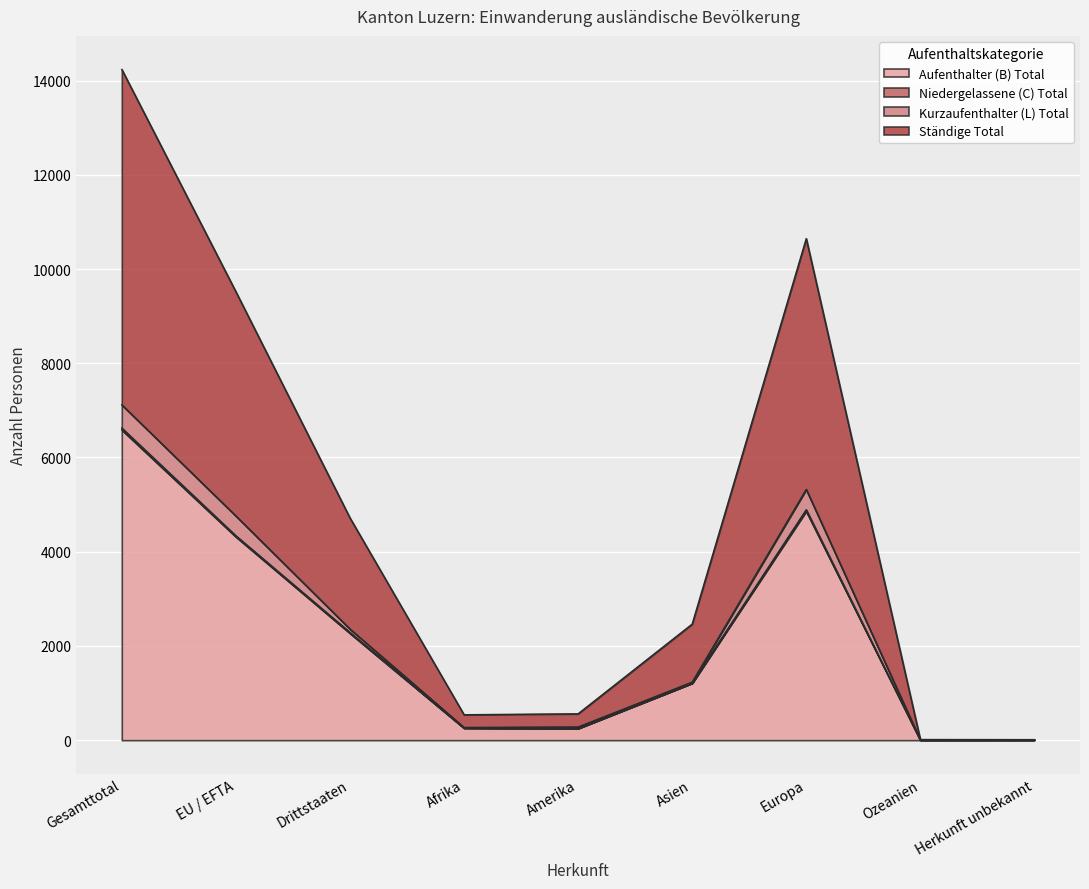

What is the label of the 3rd point from the right?

Europa